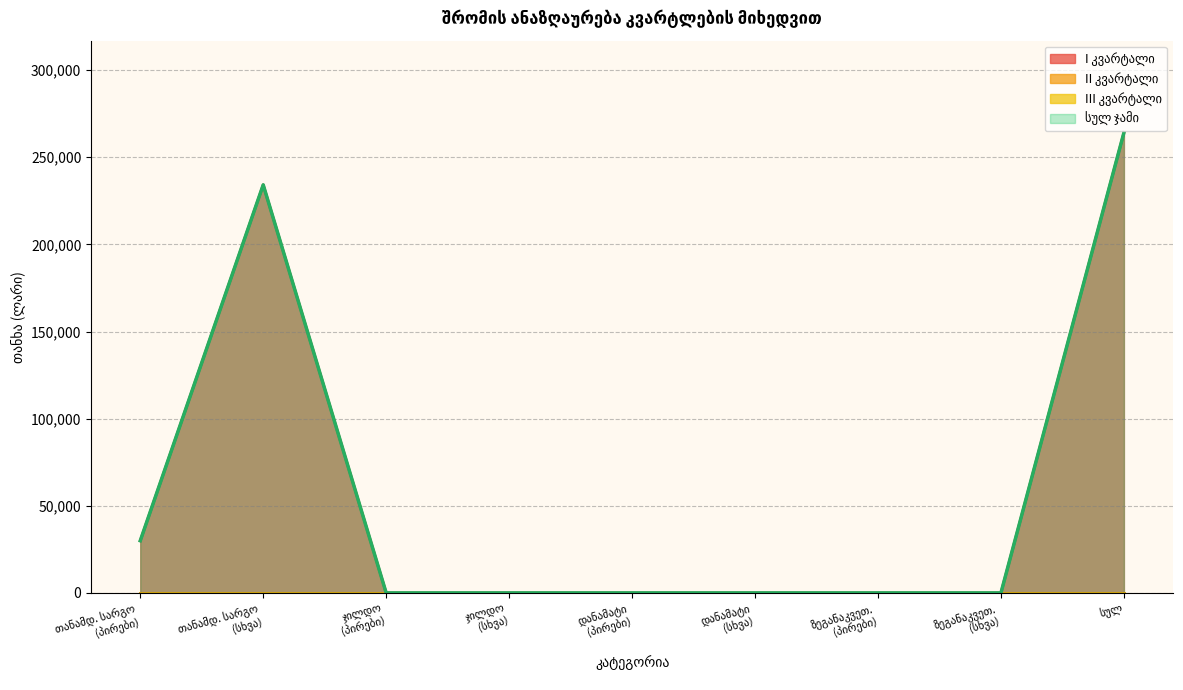

Rank the series by their maximum value, from highest to lowest.

სულ ჯამი, I კვარტალი, II კვარტალი, III კვარტალი